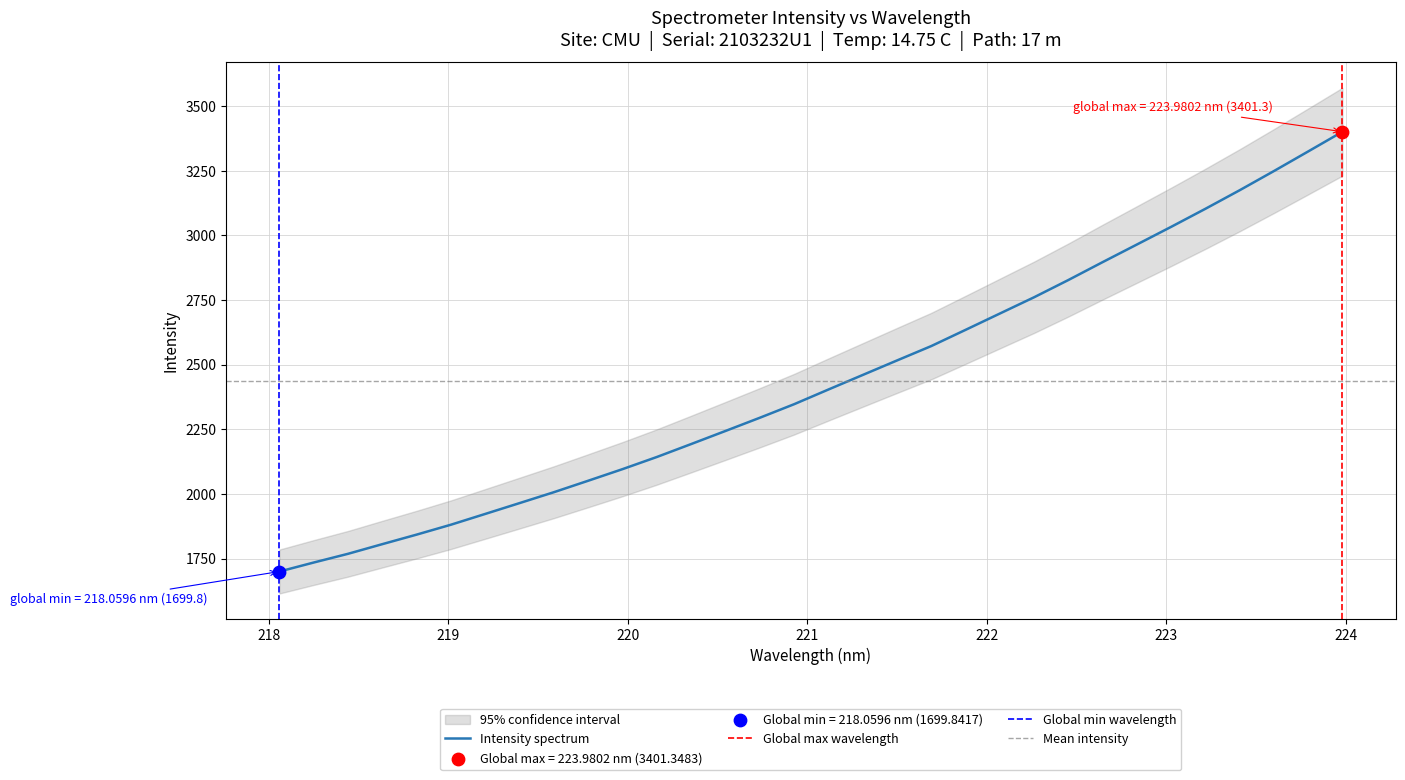

What is the highest value of the Intensity spectrum series?

3401.3